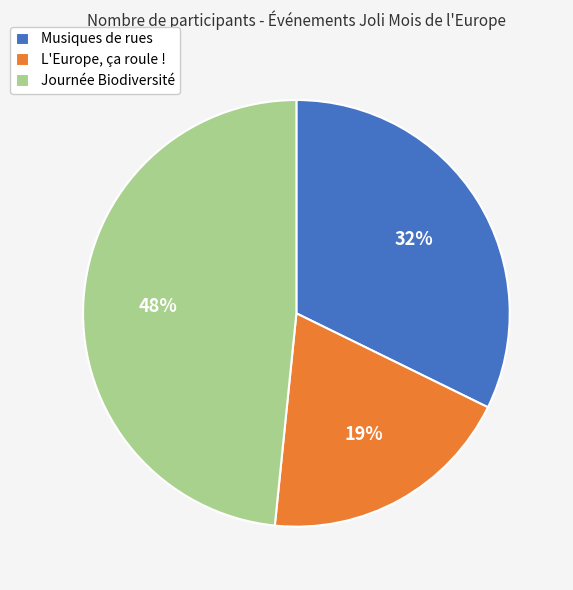

What is the largest slice in the pie chart?

Journée Biodiversité